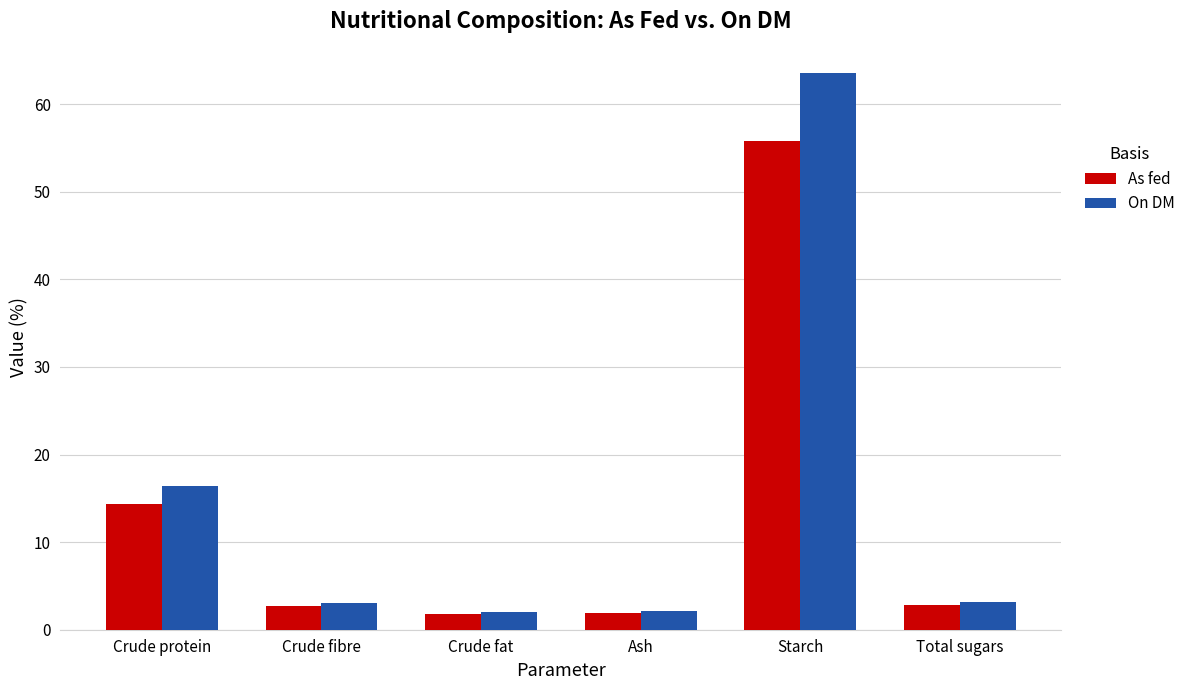

Rank the series at Starch from highest to lowest value.

On DM, As fed